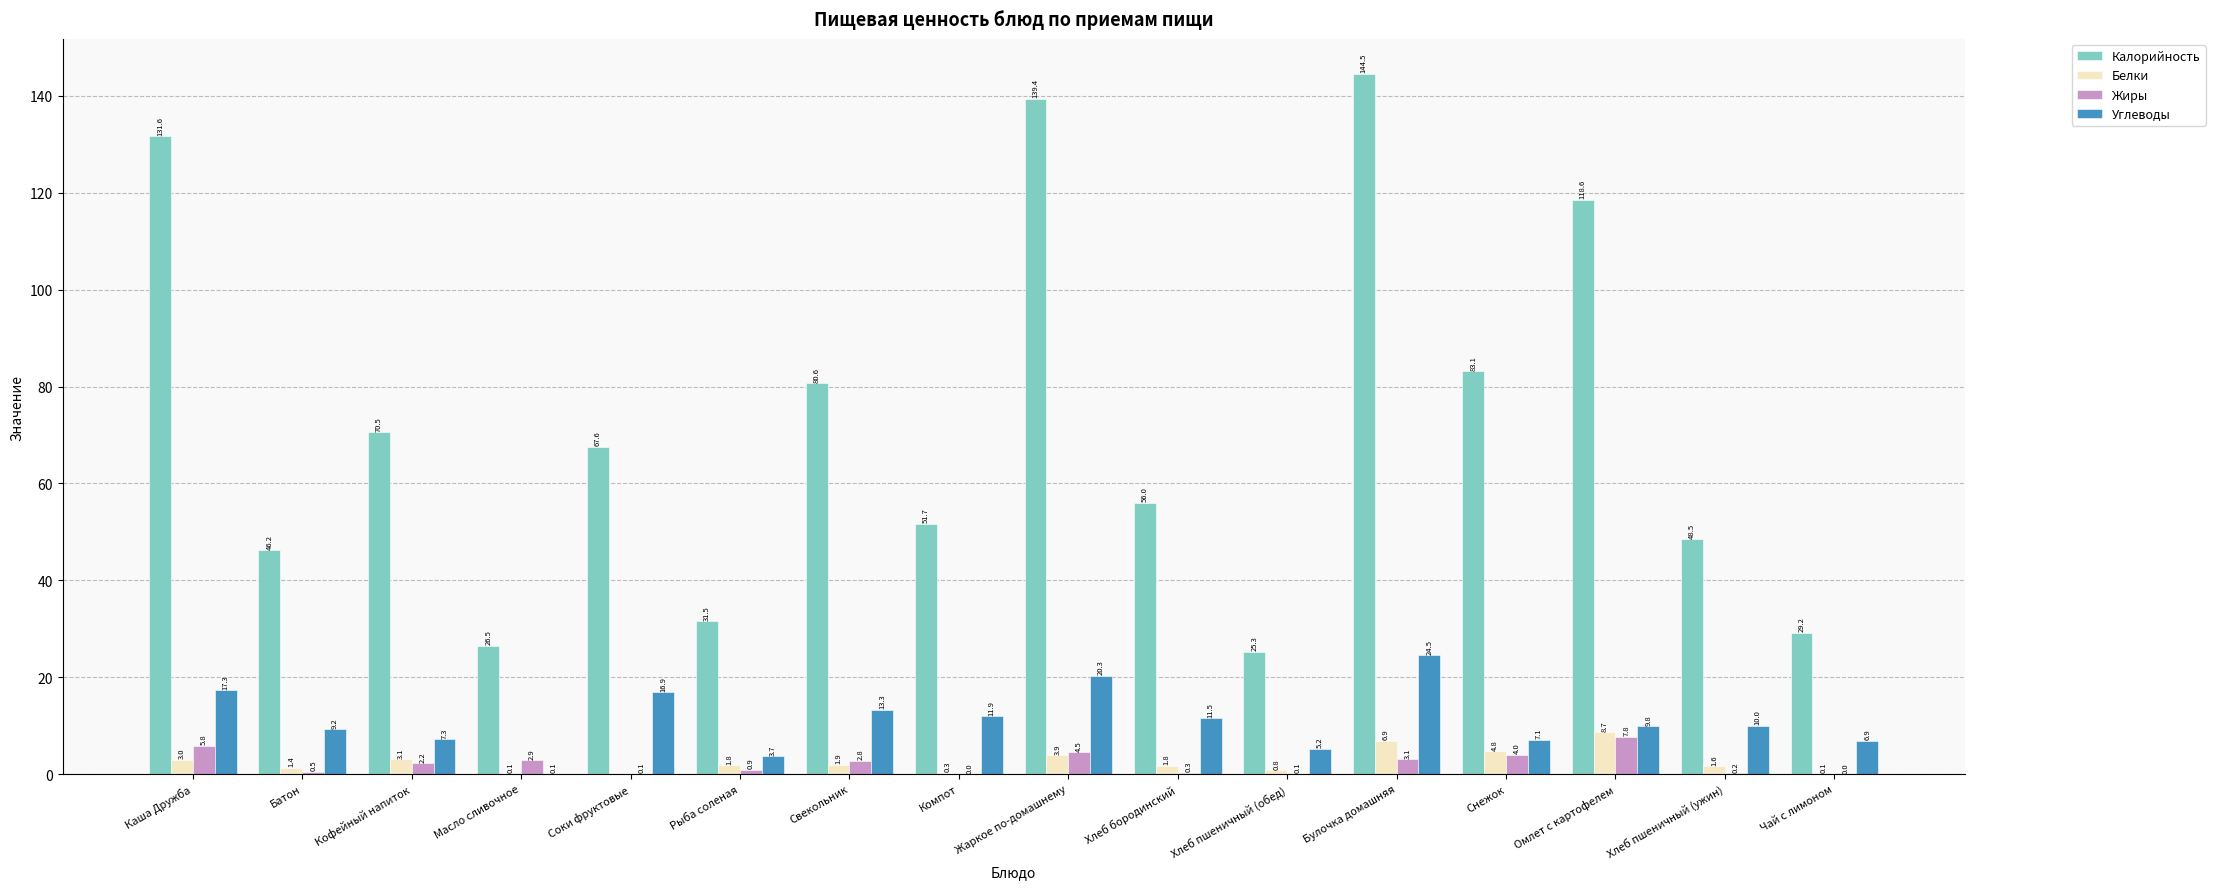

What is the difference between the Жиры values at Чай с лимоном and Хлеб бородинский?

0.3